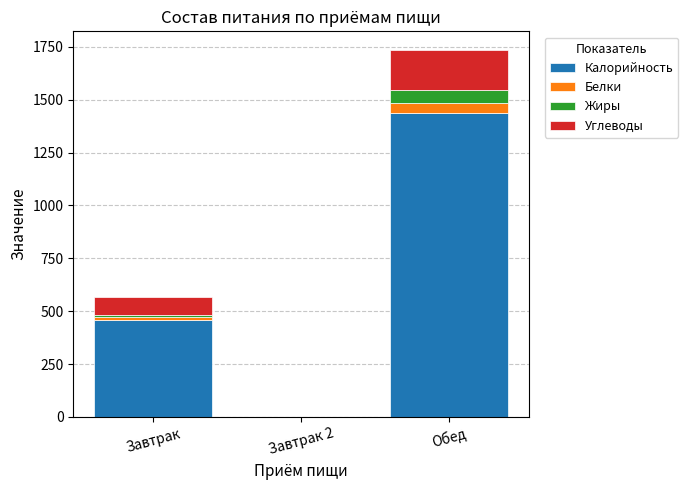

At which category is the sum across all series the highest?

Обед